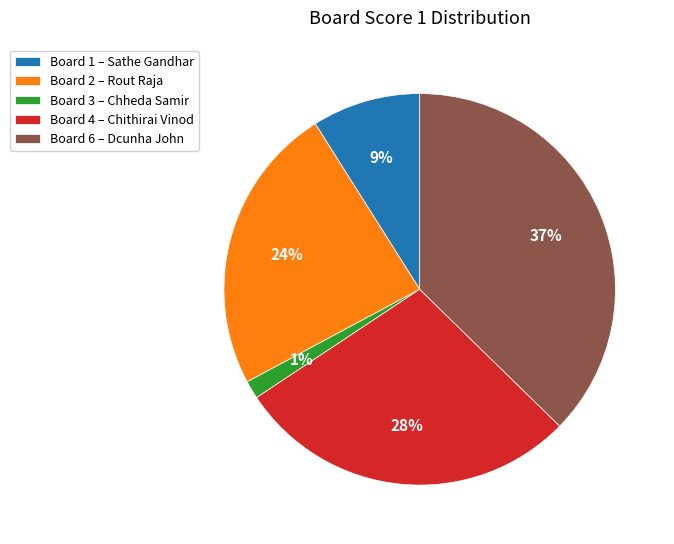

Is it true that Board 3 – Chheda Samir is 9% of the pie?

False